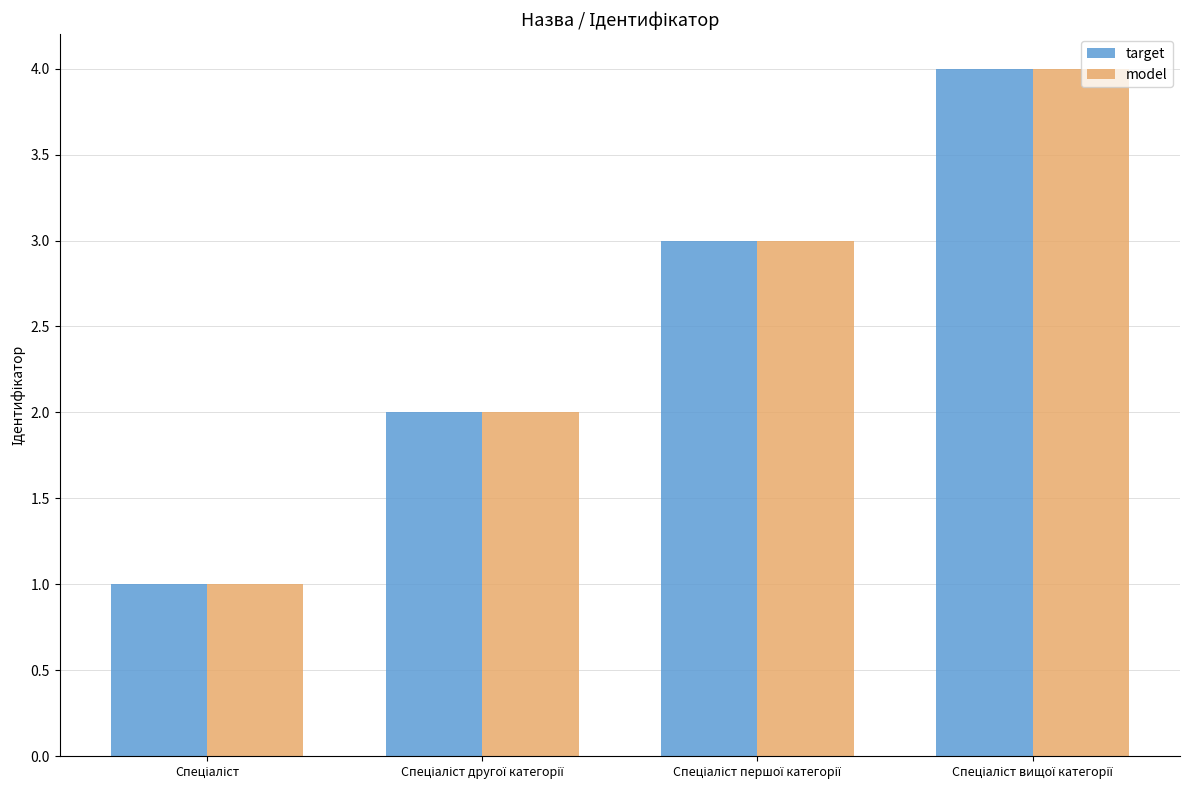

What is the highest value of the target series?

4